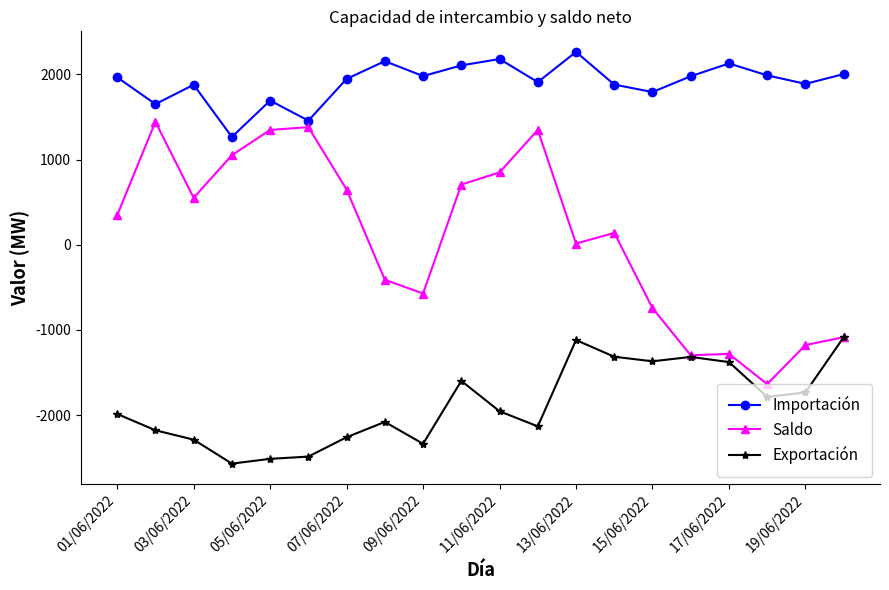

What is the maximum value shown in the chart?

2262.5